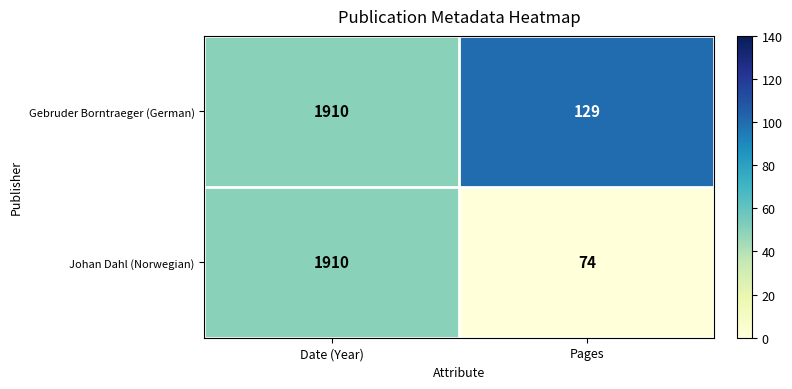

Count the number of categories in the chart.

2